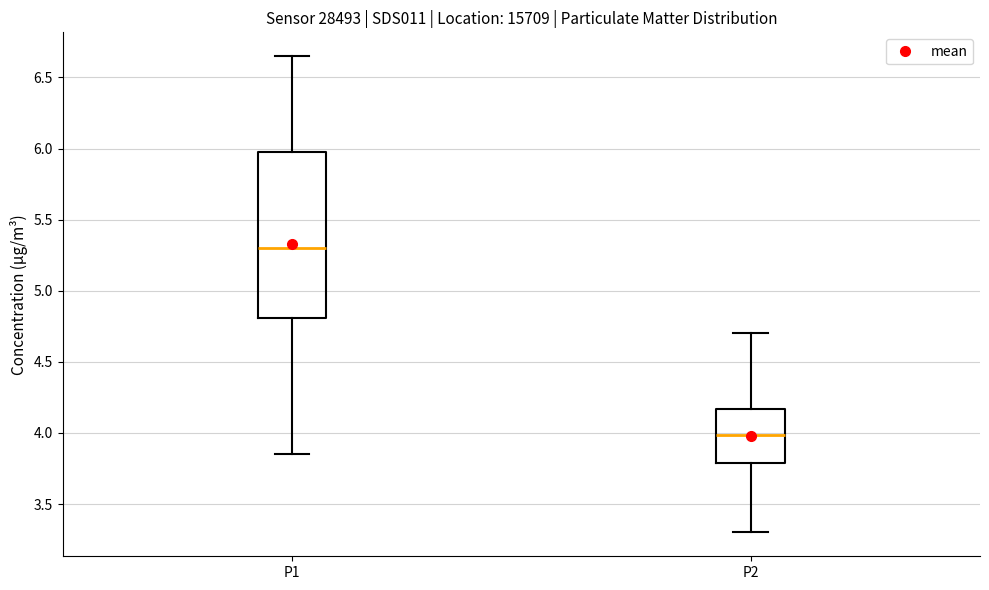

Reading left to right, transcribe this box plot: for each box, give where its median line is, the range the box spans, and where its two whiskers end, as read against the y-axis. The values are not printed on the chart, so give them approximately, as read against the axis.

P1: median 5.30, box 4.80 to 6.00, whiskers 3.85 to 6.65
P2: median 4.00, box 3.80 to 4.15, whiskers 3.30 to 4.70